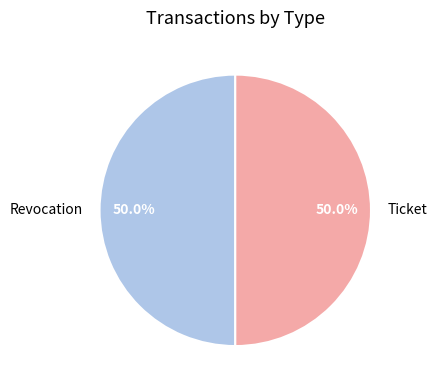

How much of the chart is everything except Revocation?

50.0%